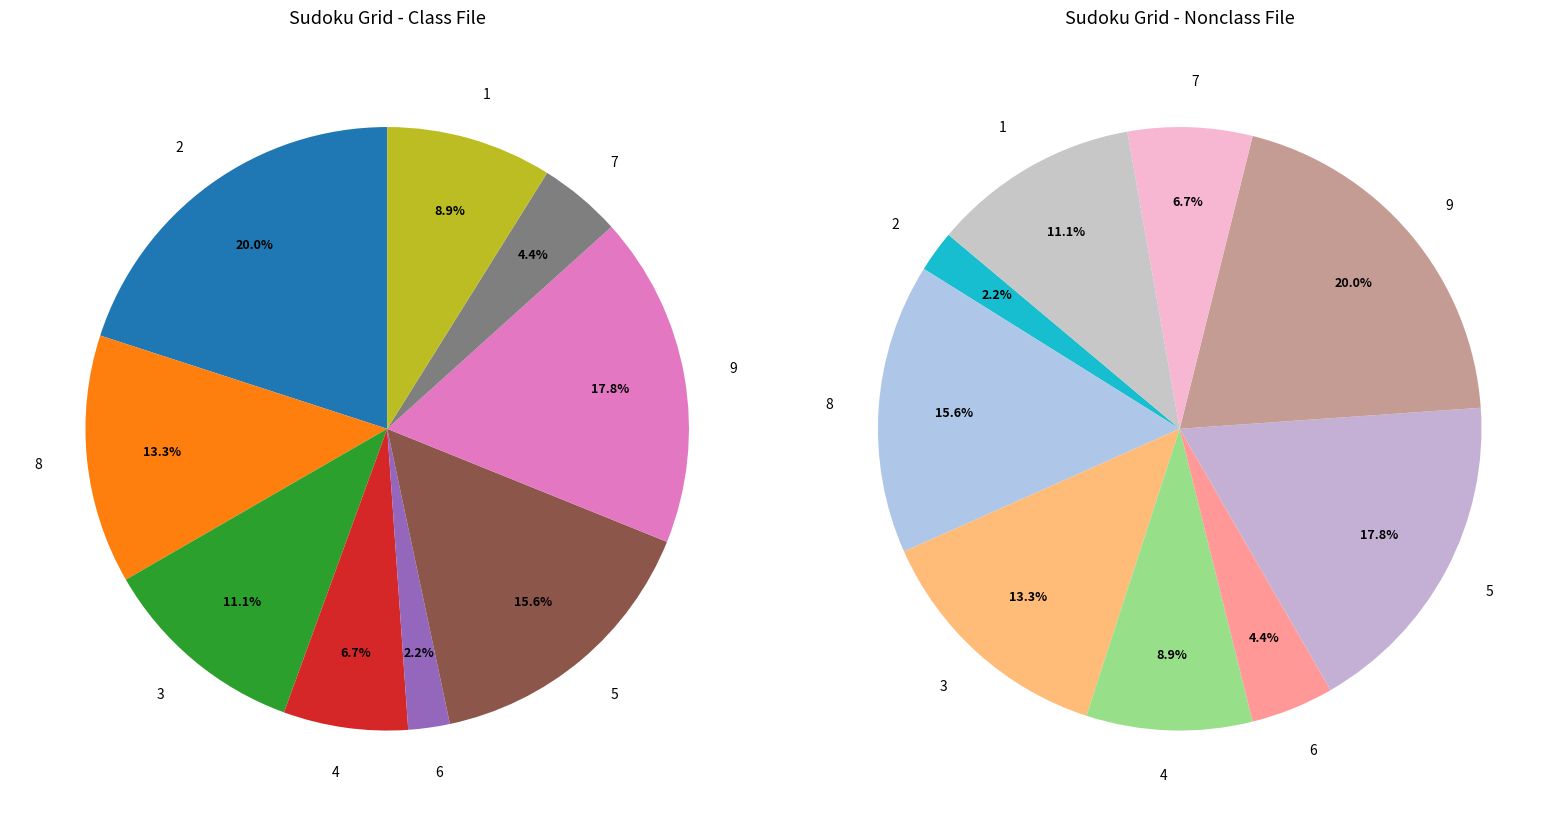

Rank the categories by value from highest to lowest.

2, 9, 5, 8, 3, 1, 4, 7, 6